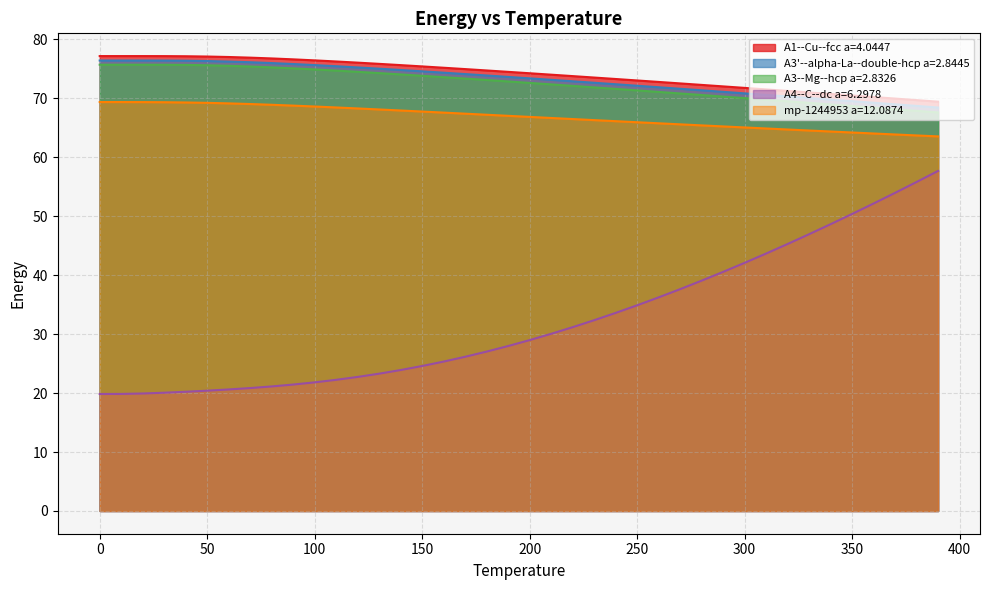

True or false: mp-1244953 a=12.0874 and A4--C--dc a=6.2978 intersect in this chart.

False